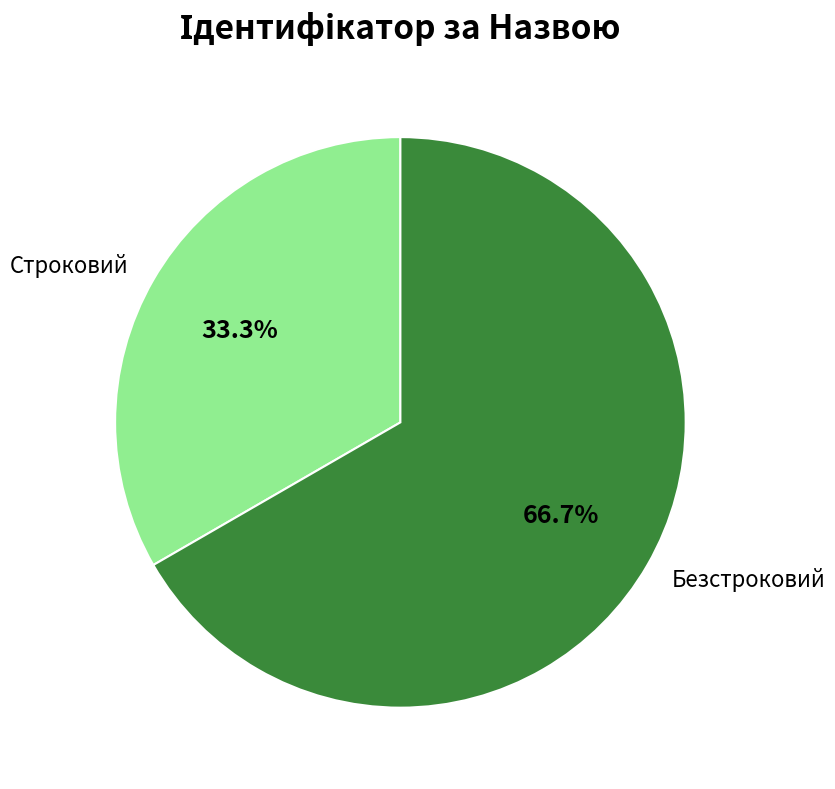

What percentage do Безстроковий and Строковий together represent?

100.0%